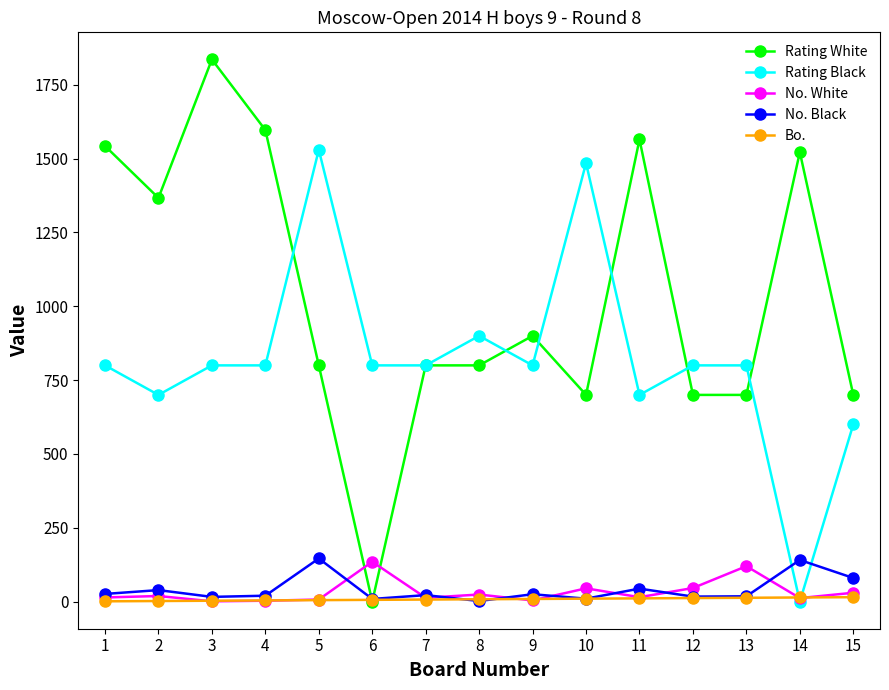

Which series has the largest range (max minus min)?

Rating White